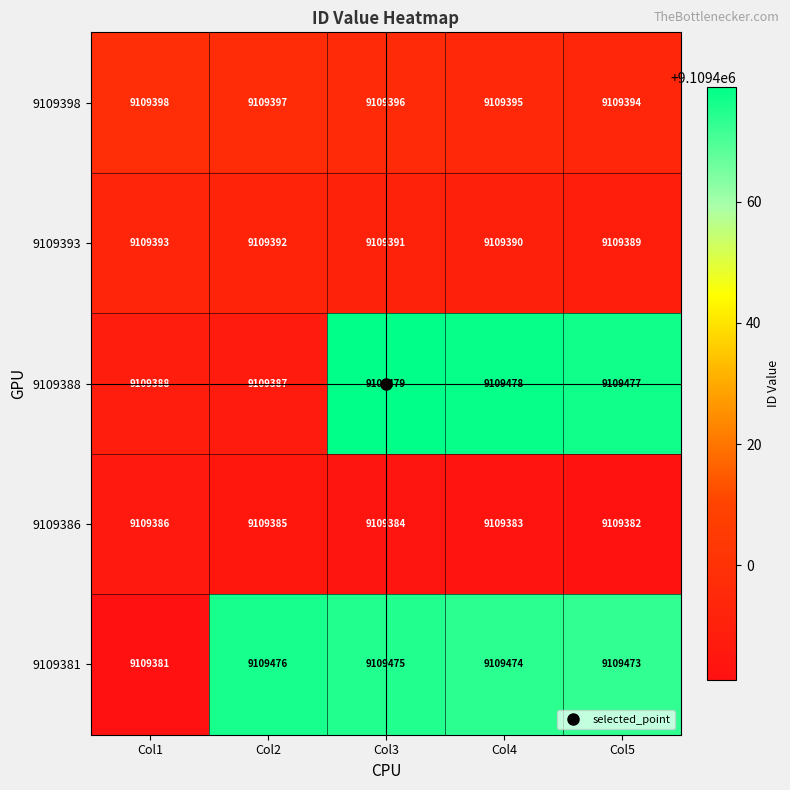

Is it true that 9109381 equals 9109381 at Col1?

True